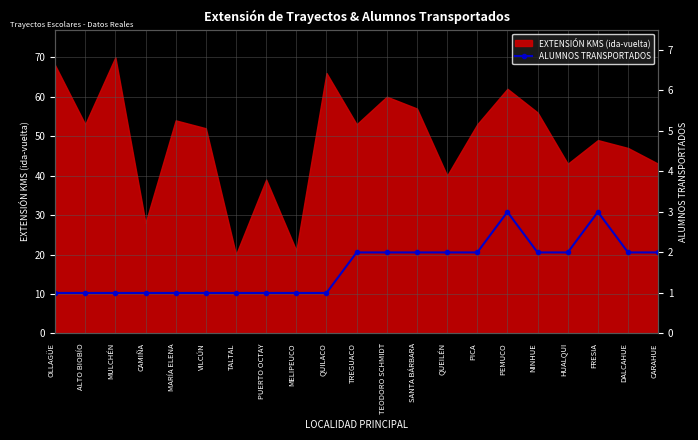

What is the sum of all values?

34